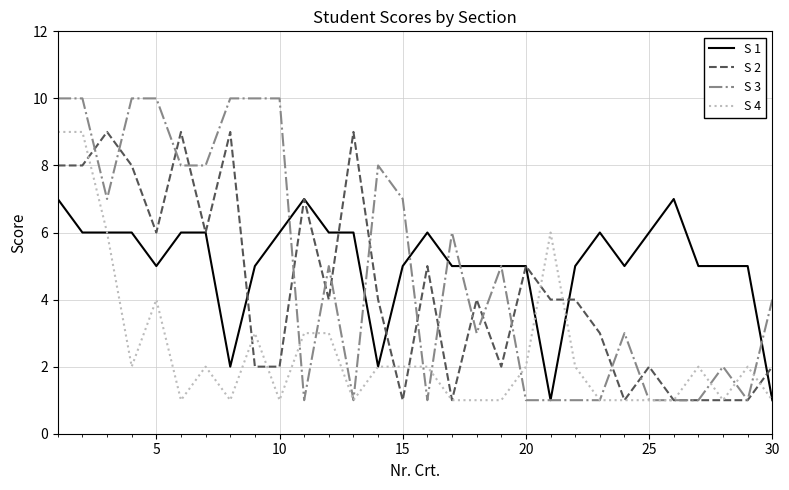

Which series has the largest range (max minus min)?

S 3